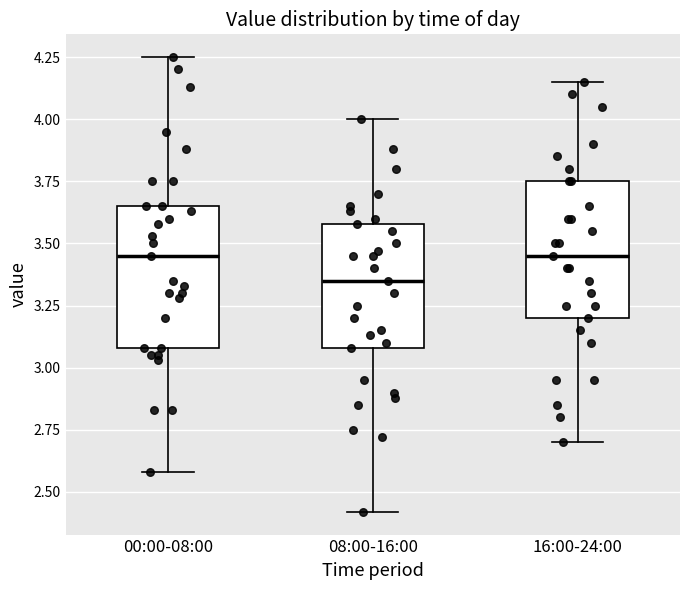

Reading left to right, read every box against the y-axis: the position of its median line, the range the box covers, and the ends of its whiskers. The values are not printed on the chart, so give them approximately, as read against the axis.

00:00-08:00: median 3.45, box 3.10 to 3.65, whiskers 2.60 to 4.25
08:00-16:00: median 3.35, box 3.10 to 3.60, whiskers 2.40 to 4.00
16:00-24:00: median 3.45, box 3.20 to 3.75, whiskers 2.70 to 4.15